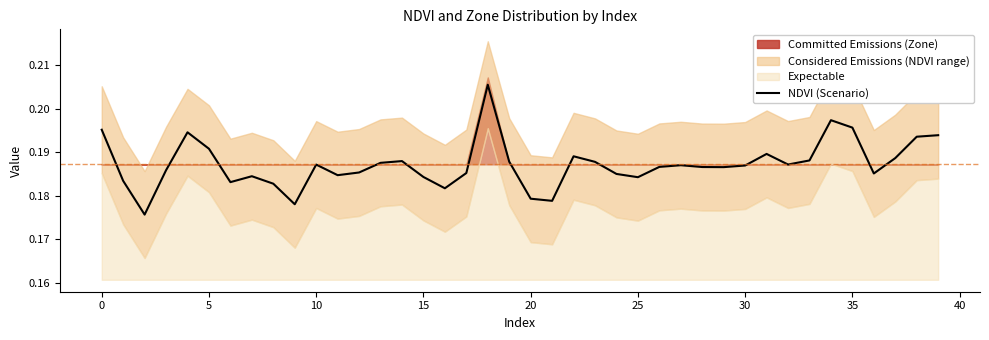

The value at 35 is 0.2. True or false?

True